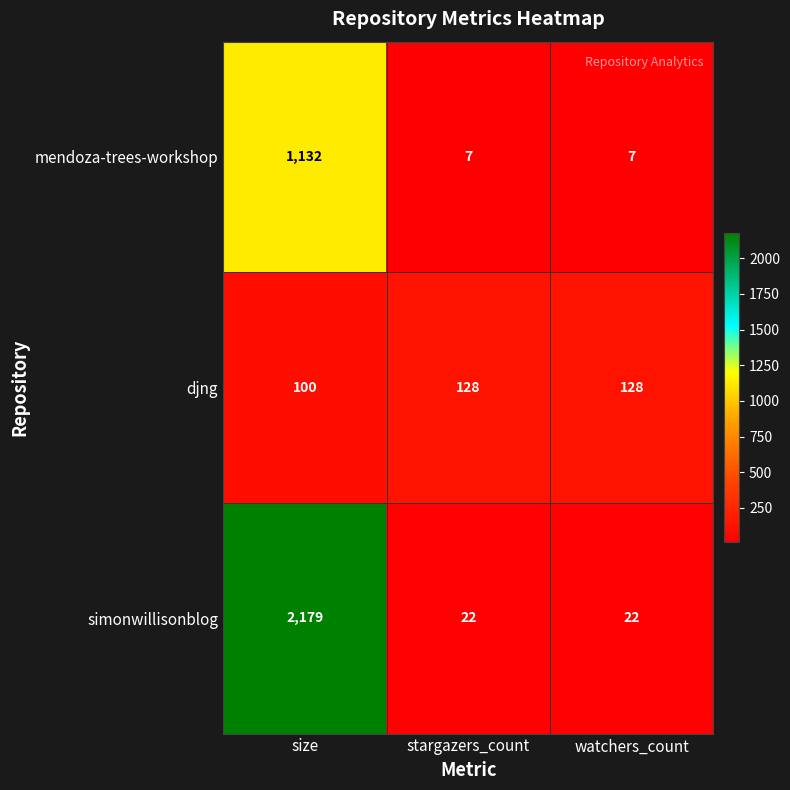

What is the total value across all series at watchers_count?

157